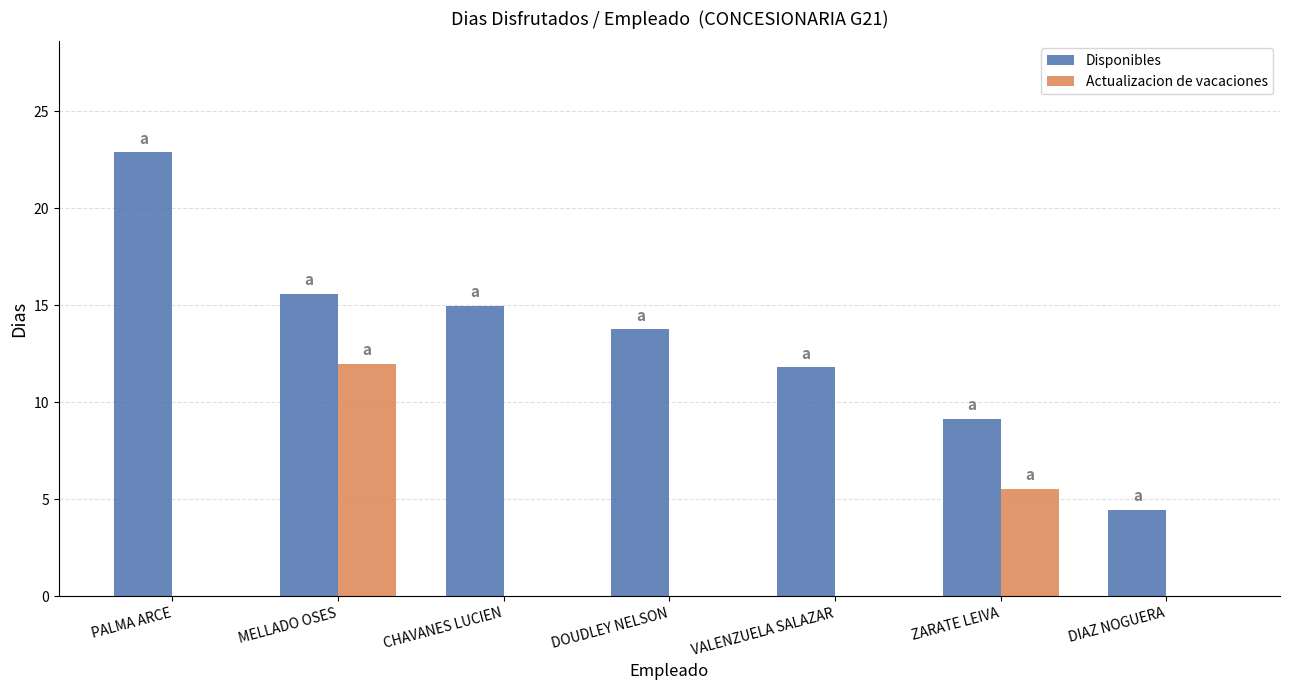

The value of Disponibles at DIAZ NOGUERA is 4.5. True or false?

True